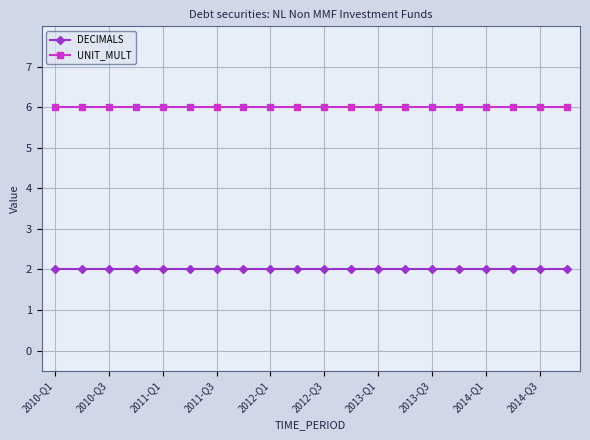

Which series has the largest total across all categories?

UNIT_MULT